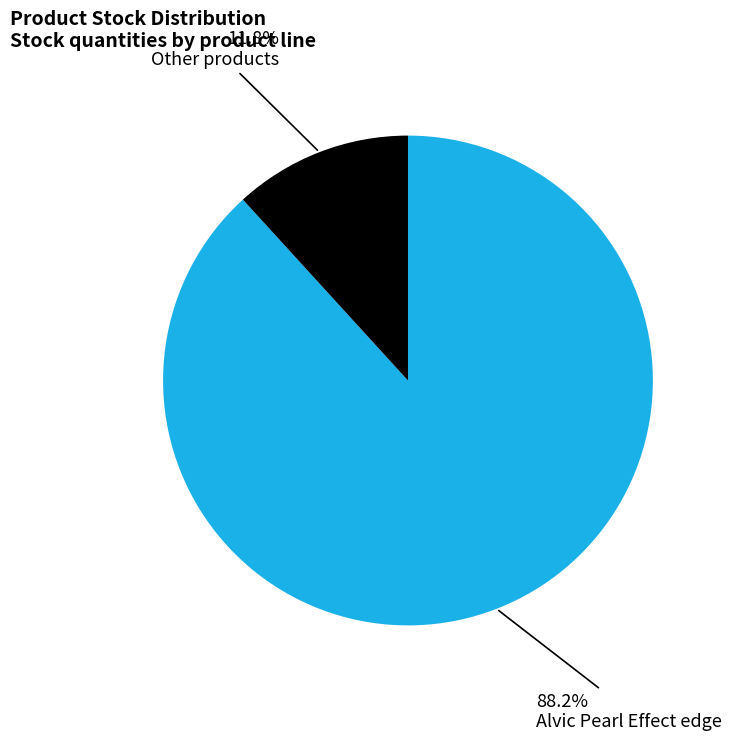

Which slice is the smallest?

Other products